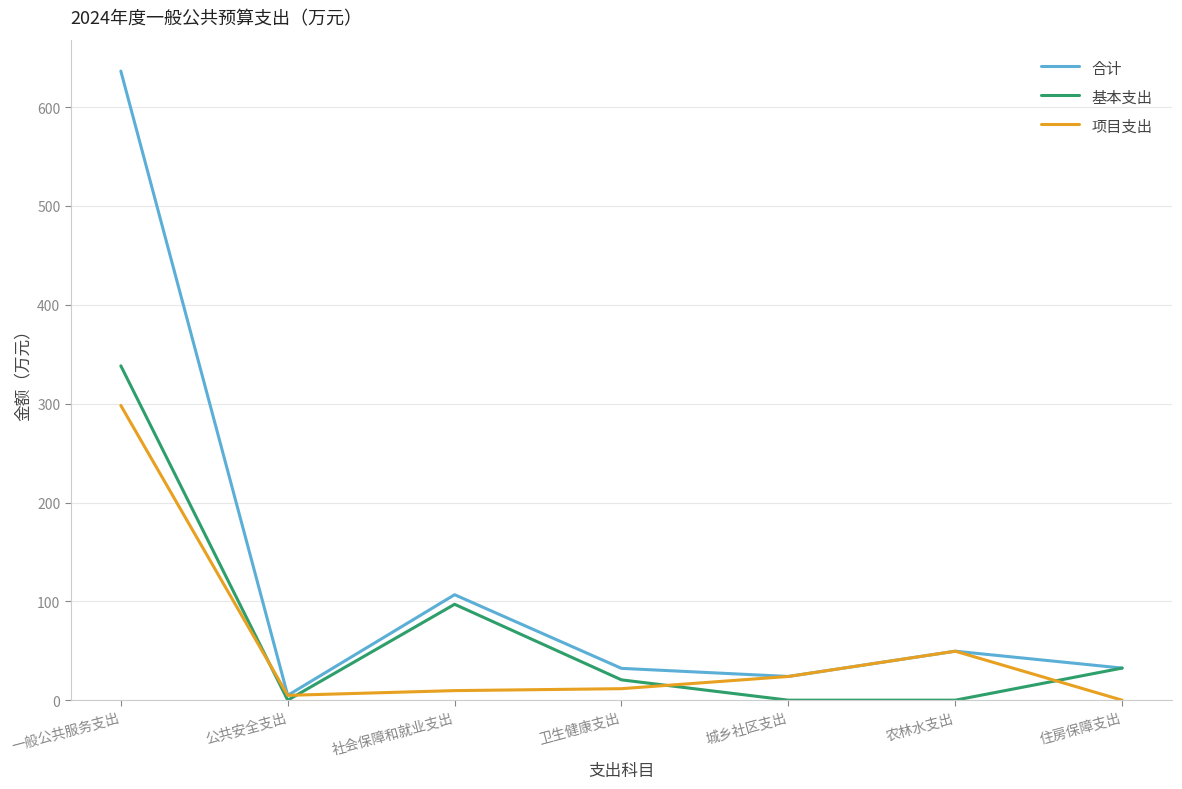

At which category does 基本支出 reach its first local peak?

社会保障和就业支出